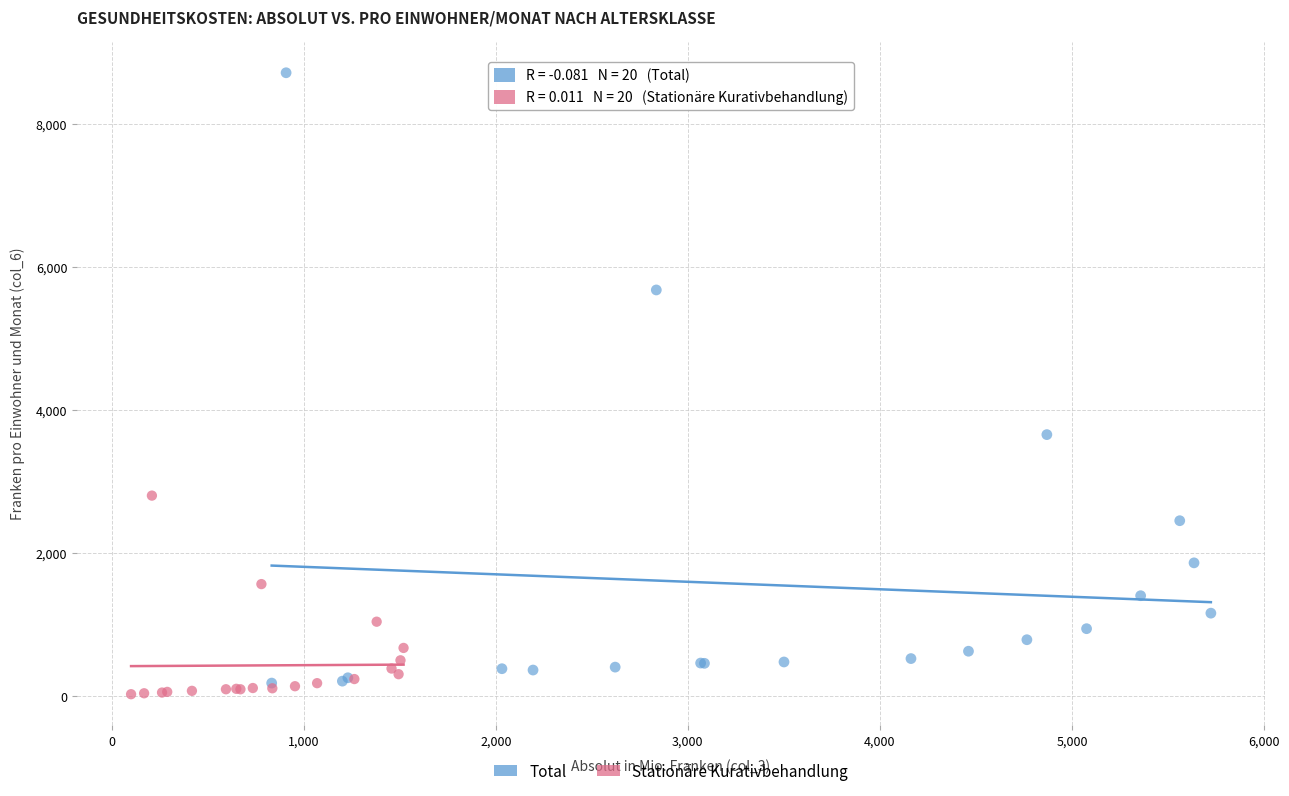

Which series reaches the maximum Y coordinate?

Total